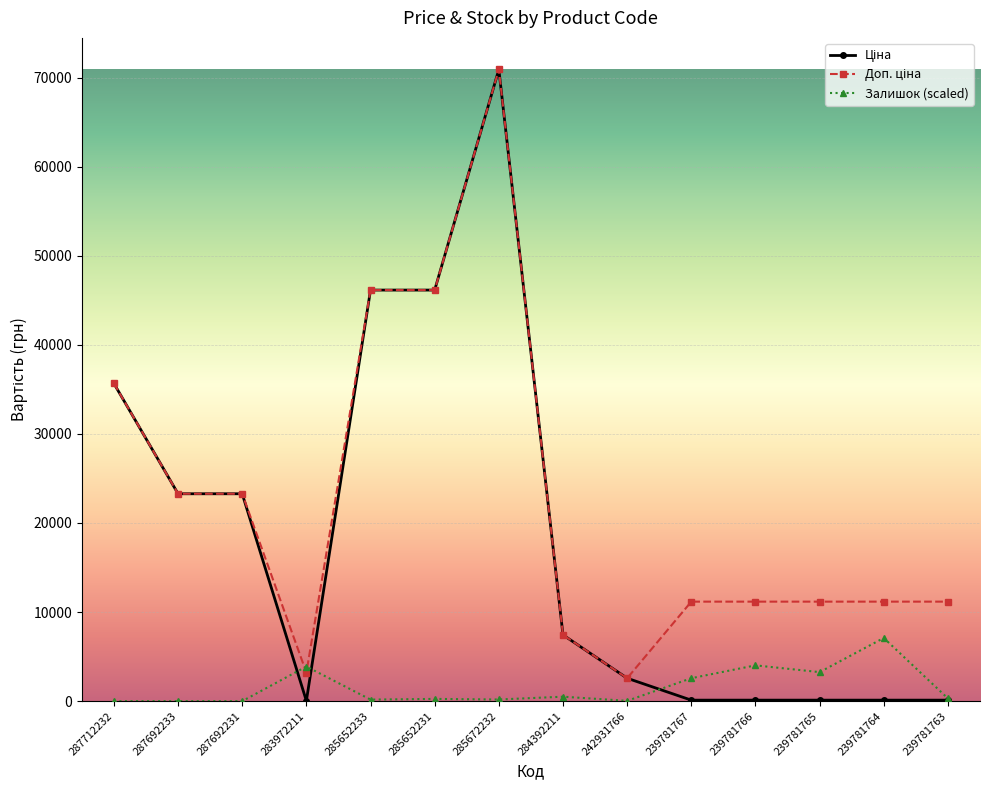

What is the spread (max minus min) of values at 239781767?

11057.3